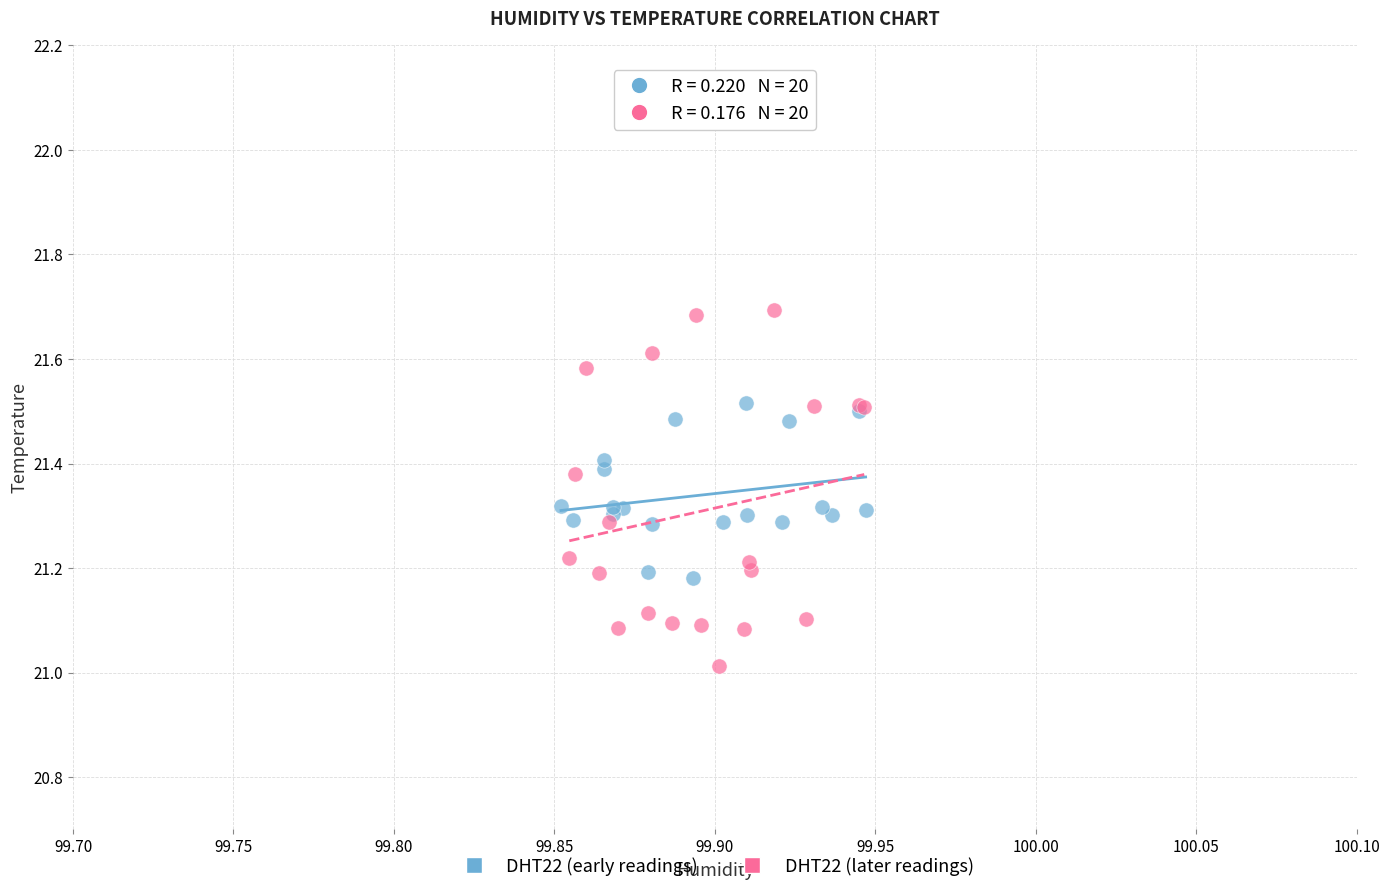

Which series contains the lowest Y value?

DHT22 (later readings)